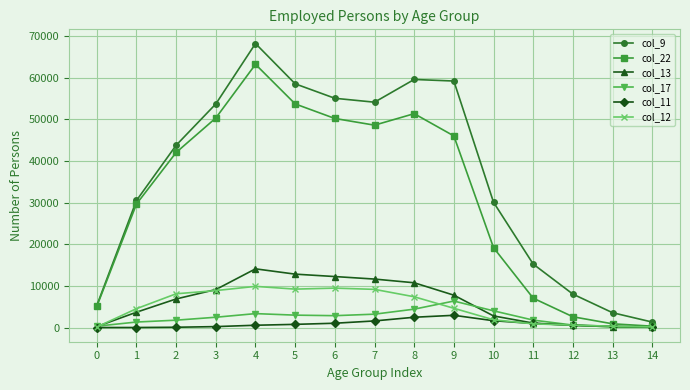

What is the average value of the col_9 series?

36424